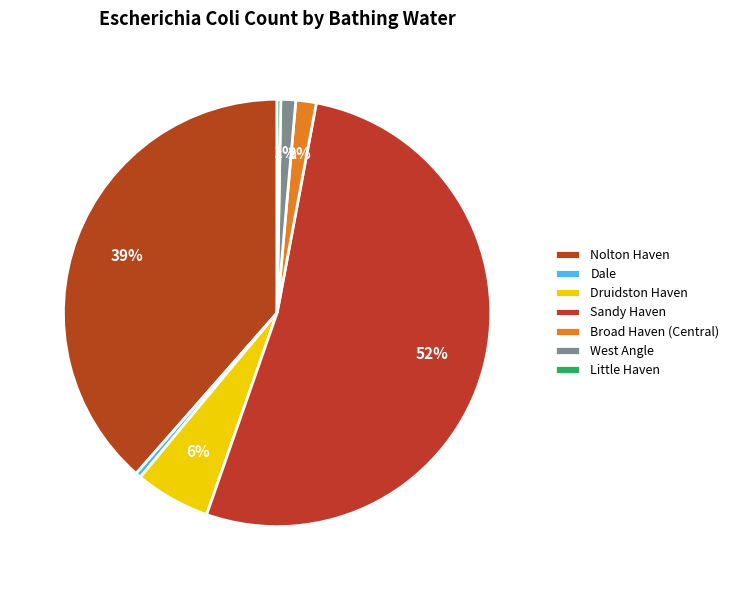

To the nearest percent, what is the average slice percentage?

14%